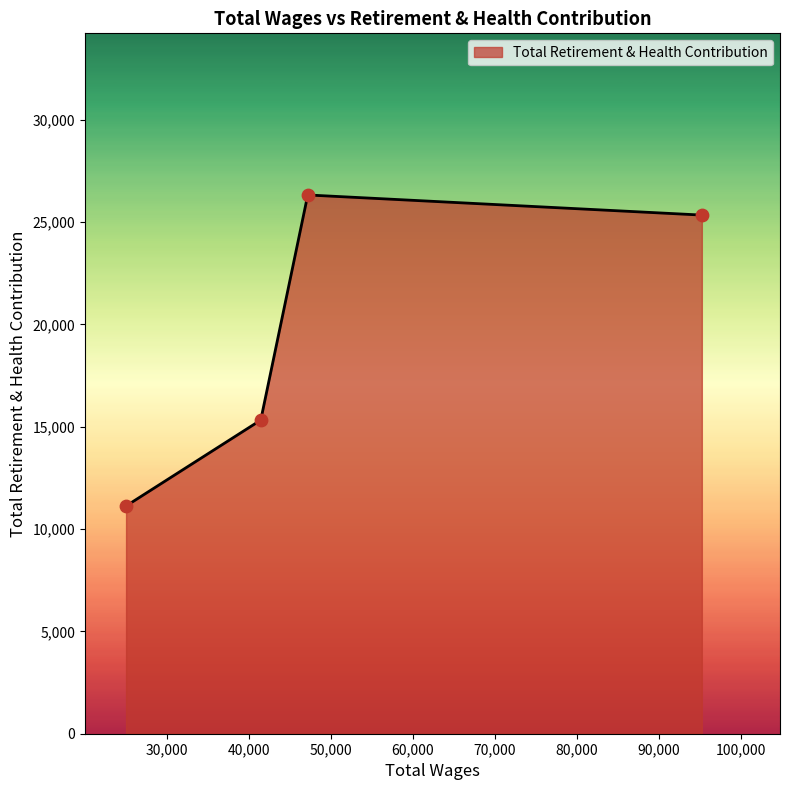

True or false: there are more than 1 points higher than both neighbors.

False